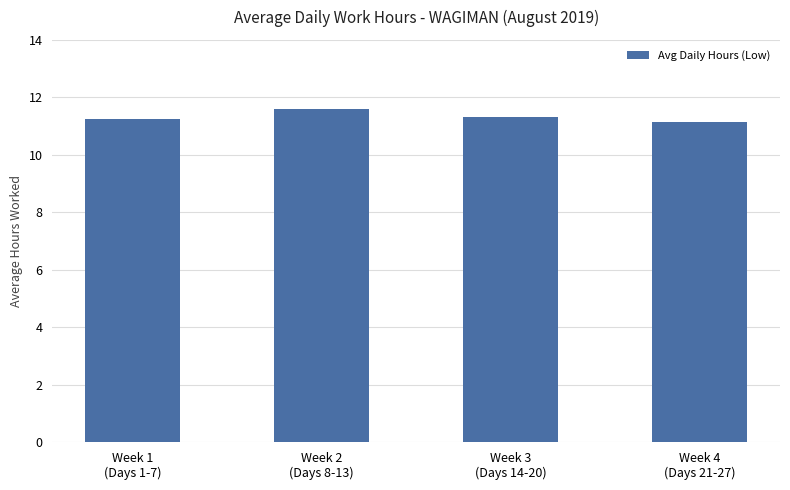

How many values are between 11 and 12?

4